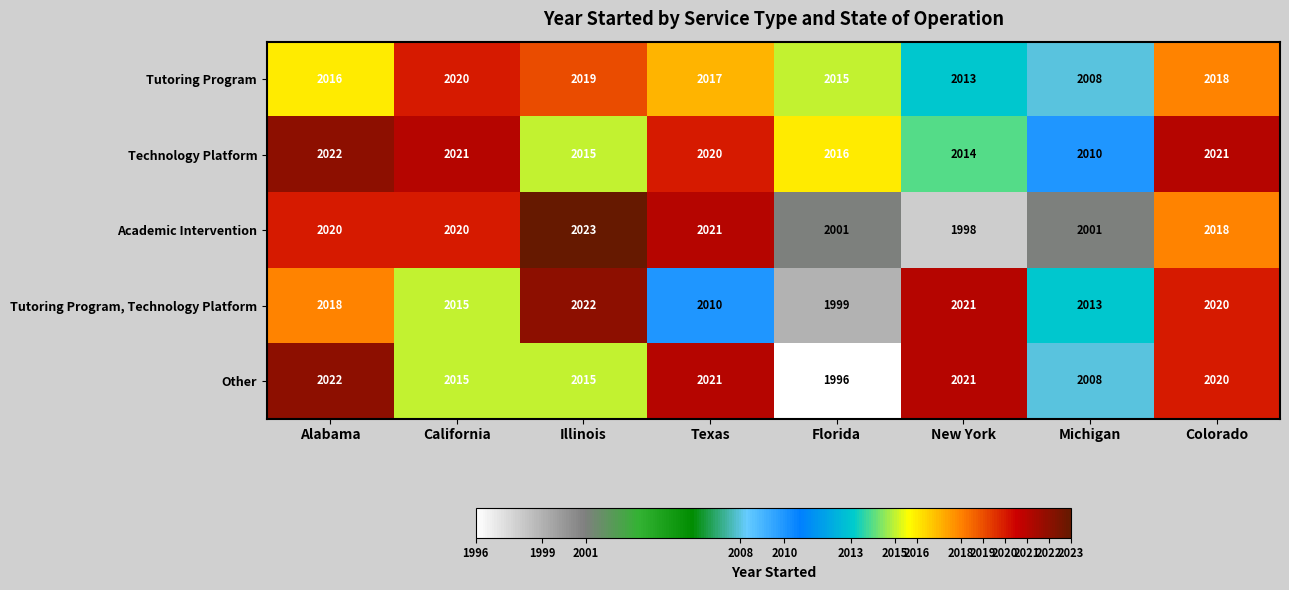

The Tutoring Program series shows 514 at Colorado. True or false?

False